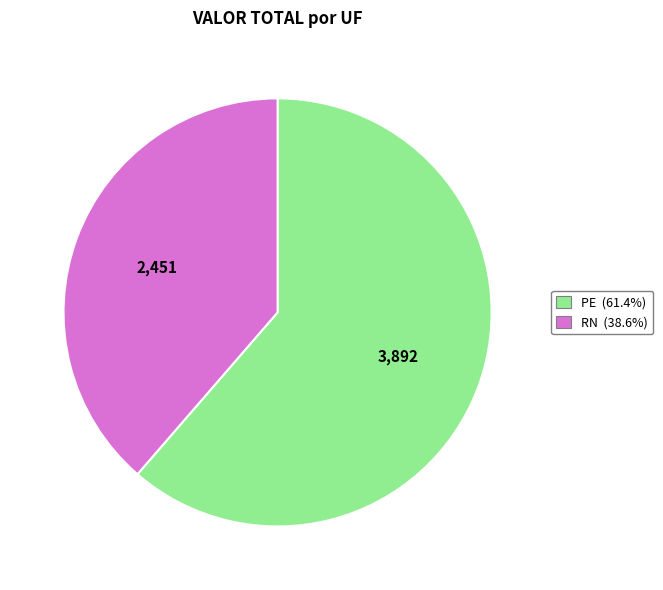

Count the number of slices in the pie.

2